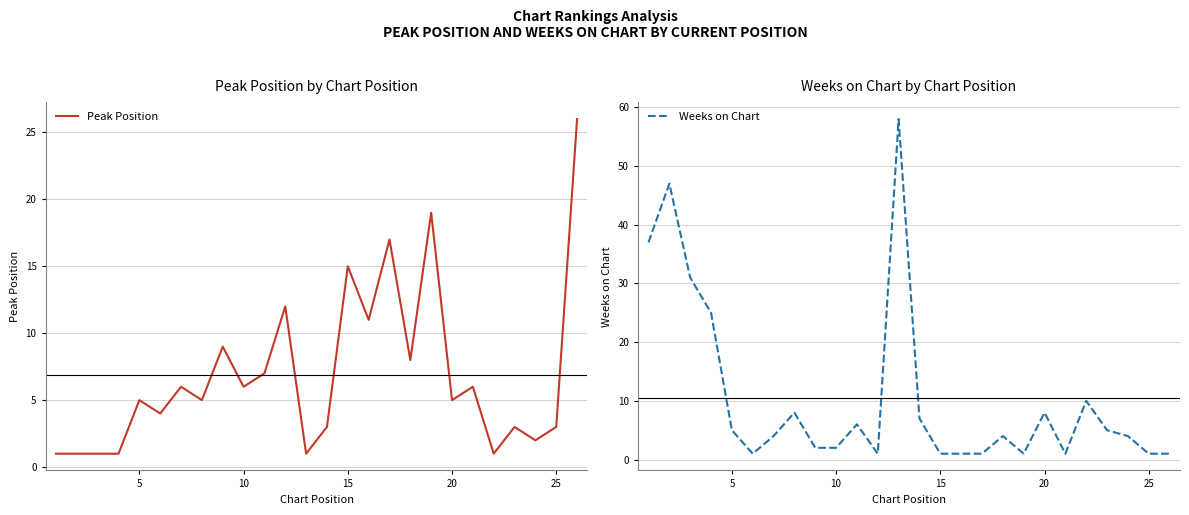

List the series in order of their overall mean, lowest first.

Peak Position, Weeks on Chart